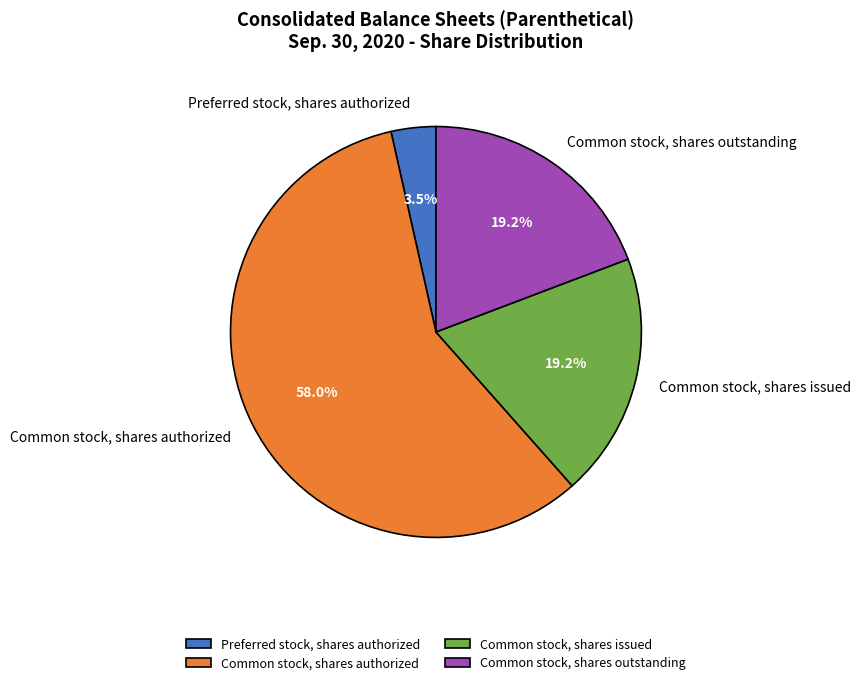

Count the number of slices in the pie.

4